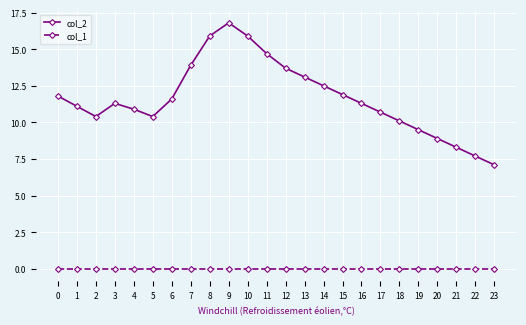

What is the difference between the col_2 values at 0 and 19?

2.3